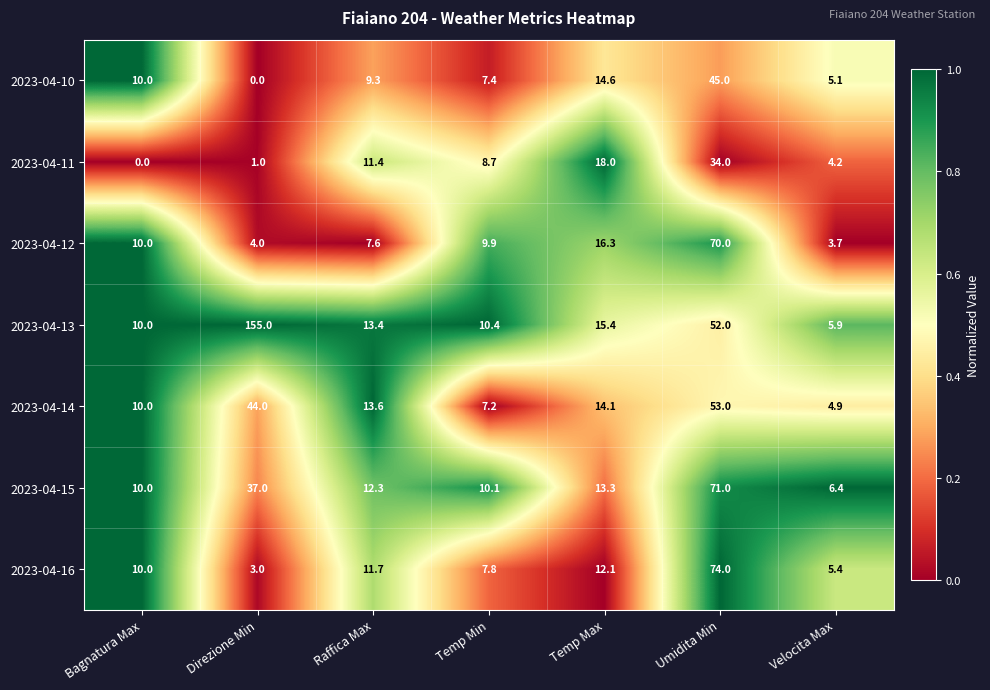

What is the sum of the 2023-04-14 values at Bagnatura Max and Raffica Max?

23.6